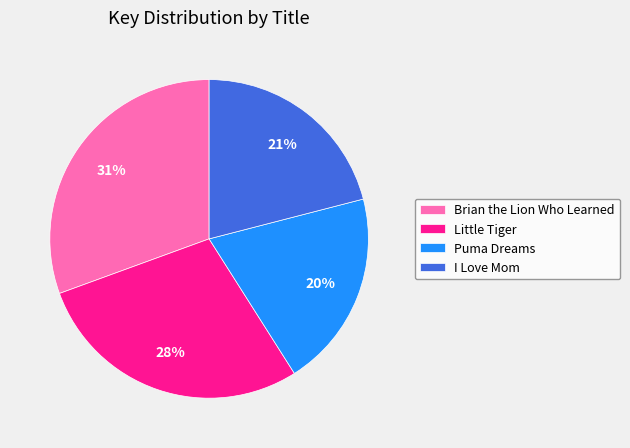

Count the number of slices in the pie.

4